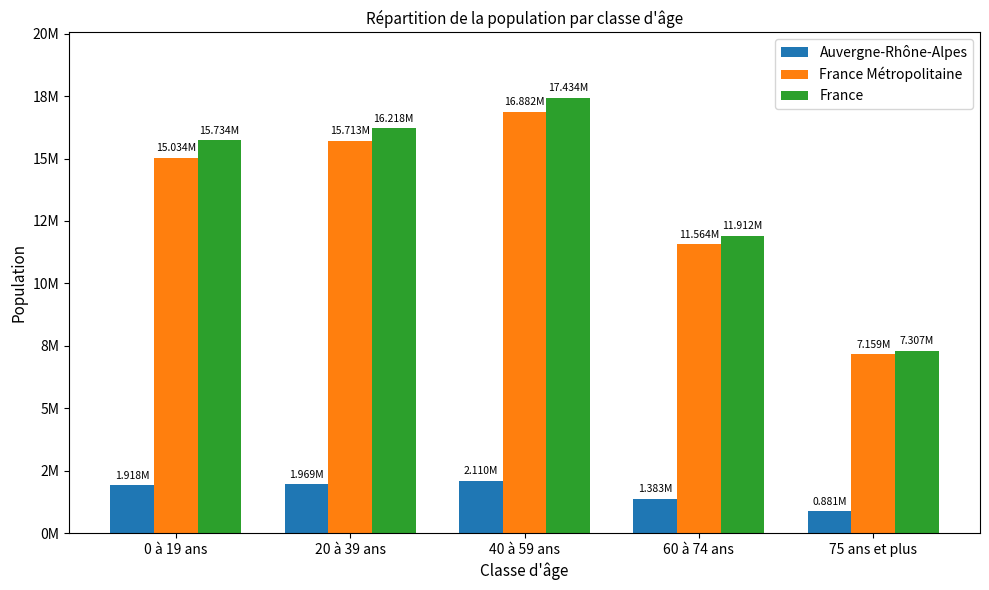

What is the difference between the France values at 40 à 59 ans and 0 à 19 ans?

1699652